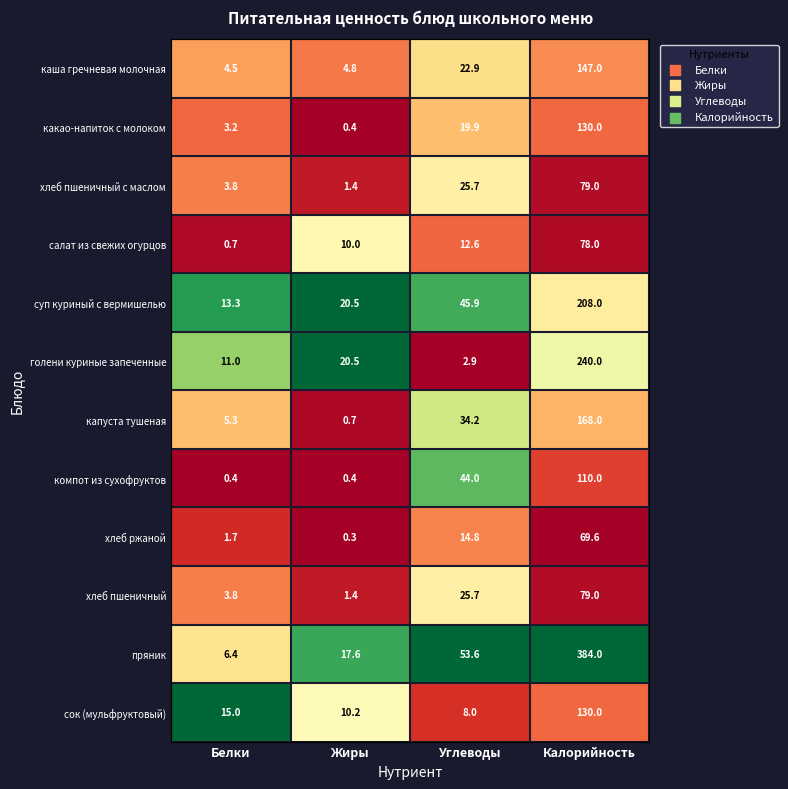

Which category has the highest value across all series?

Калорийность